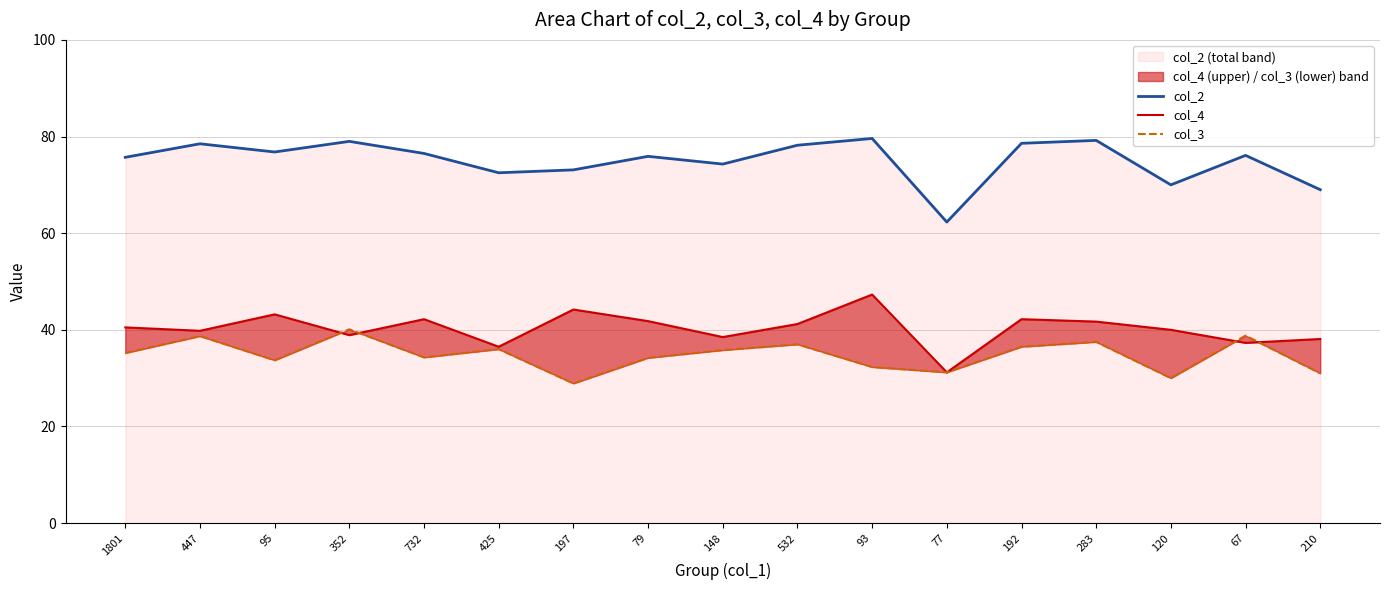

Between 283 and 67, which is larger?

283